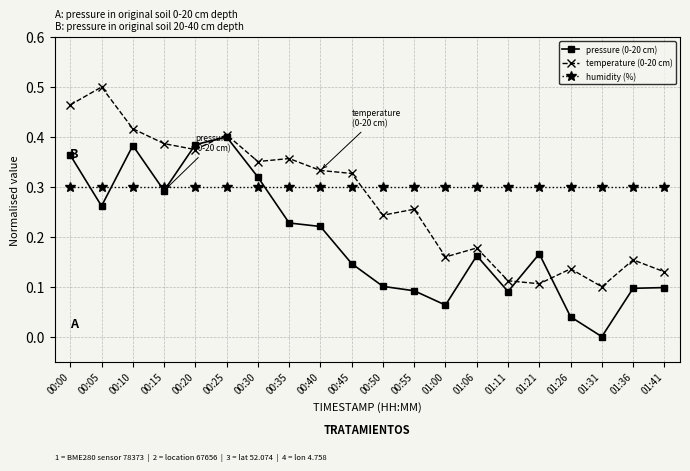

At which category does pressure (0-20 cm) reach its first local valley?

00:05